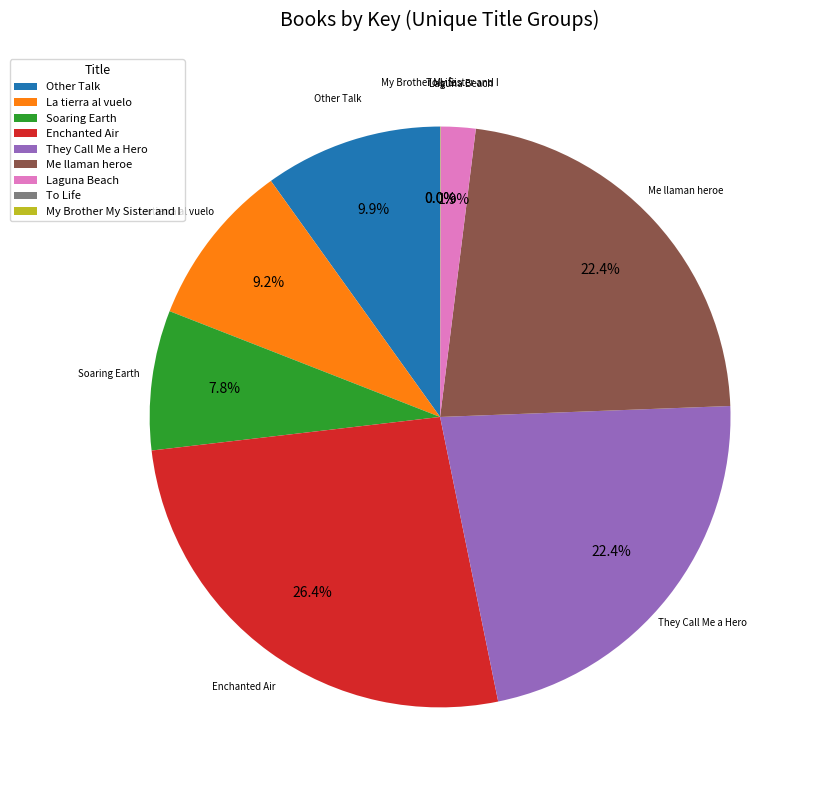

What is the largest slice in the pie chart?

Enchanted Air